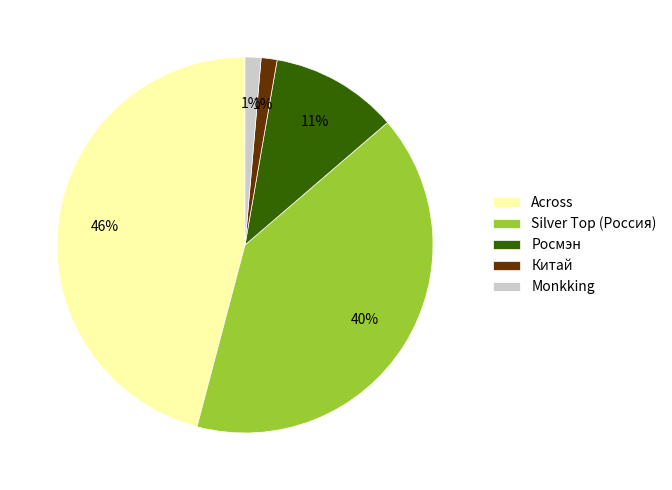

To the nearest percent, what portion does Monkking represent?

1%